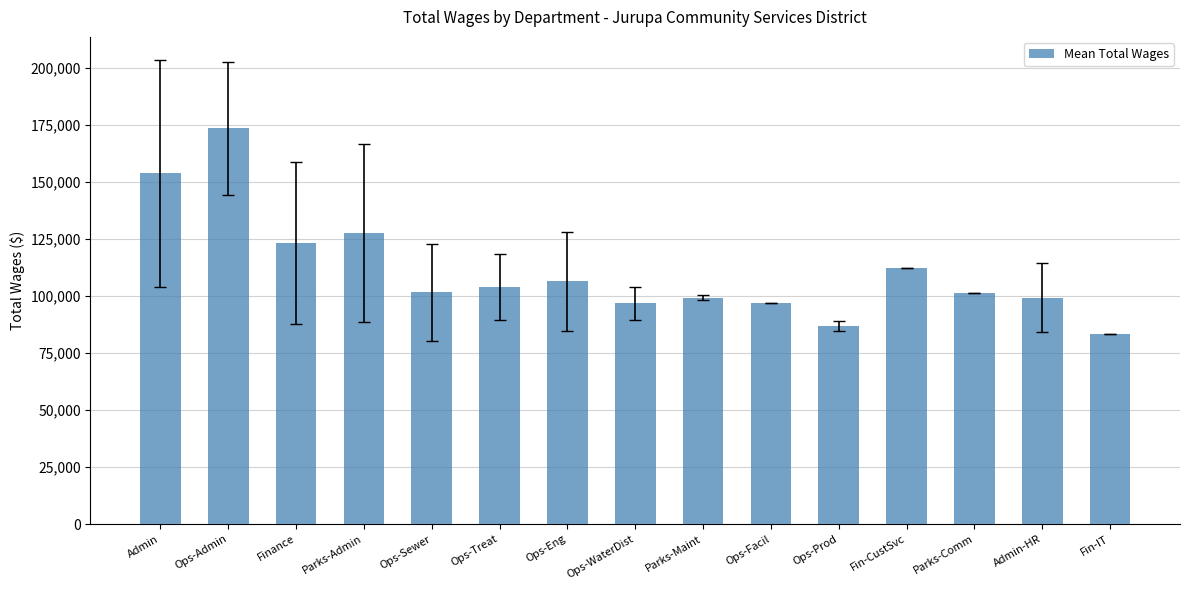

At which category does the chart reach its peak across all series?

Ops-Admin